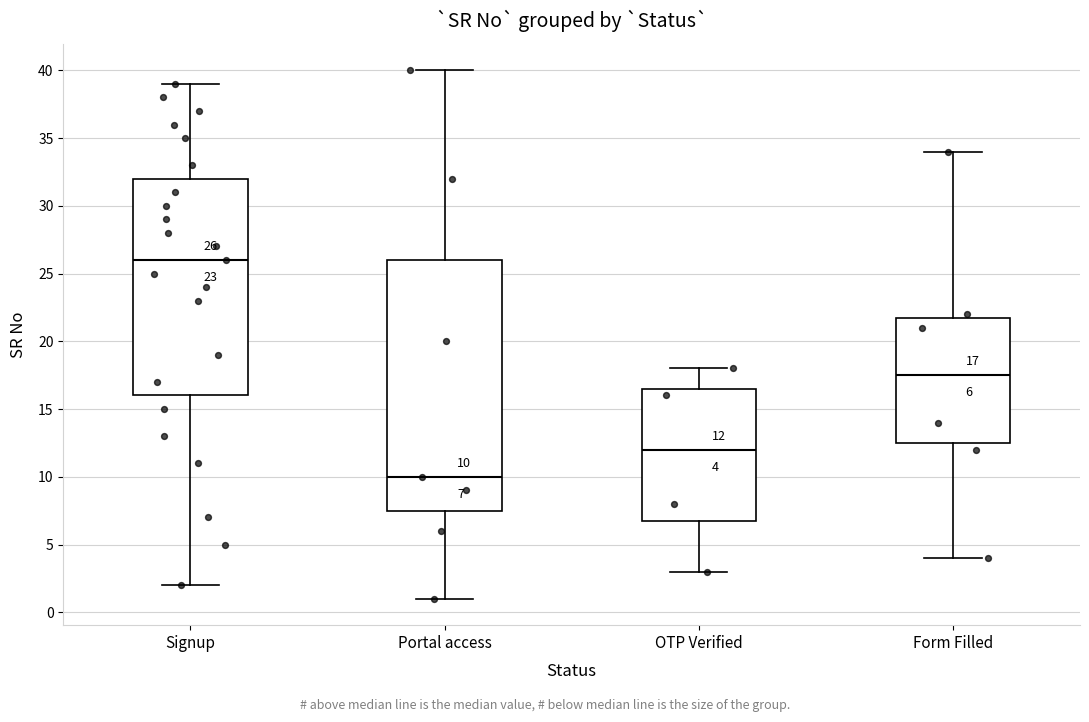

Which box is the tallest, from its lower edge to its upper edge?

Portal access